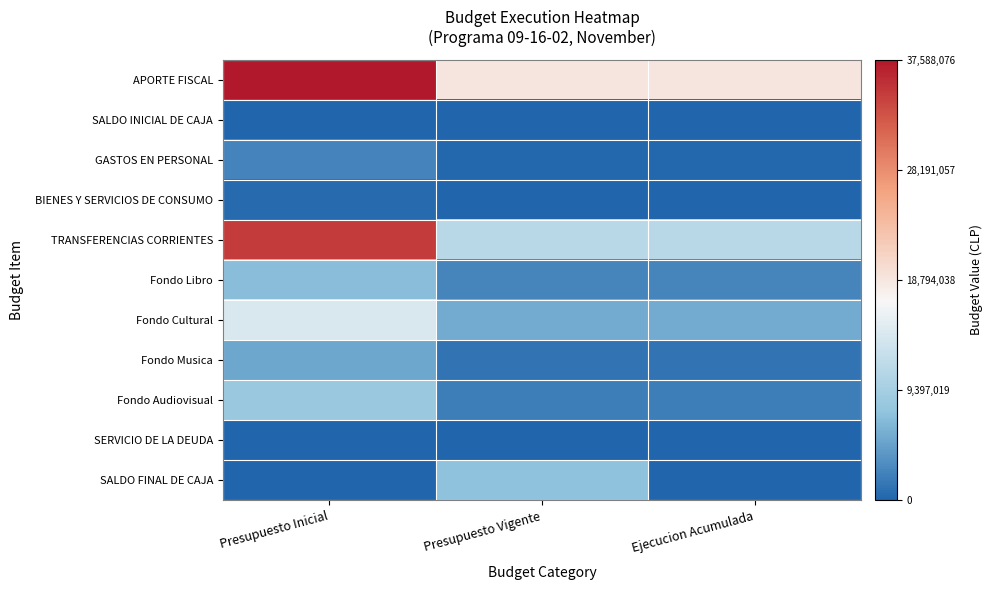

At Presupuesto Vigente, list the series in order from smallest to largest.

BIENES Y SERVICIOS DE CONSUMO, SALDO INICIAL DE CAJA, SERVICIO DE LA DEUDA, GASTOS EN PERSONAL, Fondo Musica, Fondo Audiovisual, Fondo Libro, Fondo Cultural, SALDO FINAL DE CAJA, TRANSFERENCIAS CORRIENTES, APORTE FISCAL